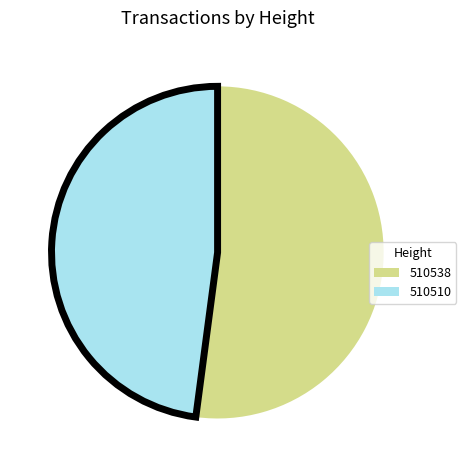

Approximately how many times larger is the value at 510538 compared to 510510?

1.1